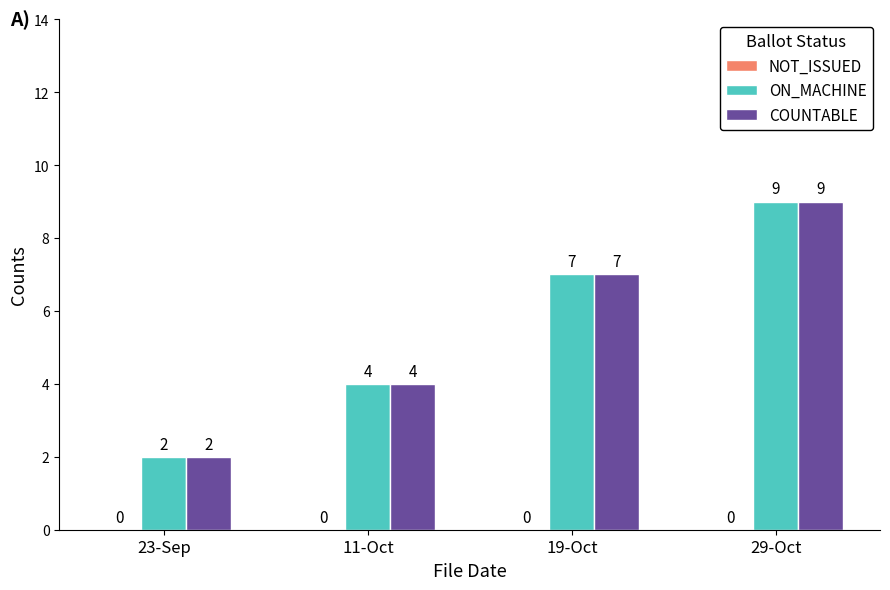

True or false: ON_MACHINE has a value of 1 at 23-Sep.

False